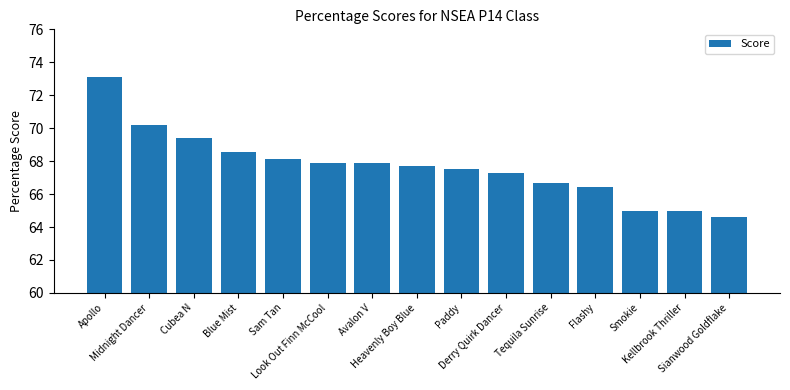

What is the ratio of the value at Look Out Finn McCool to the value at Kellbrook Thriller?

1.0